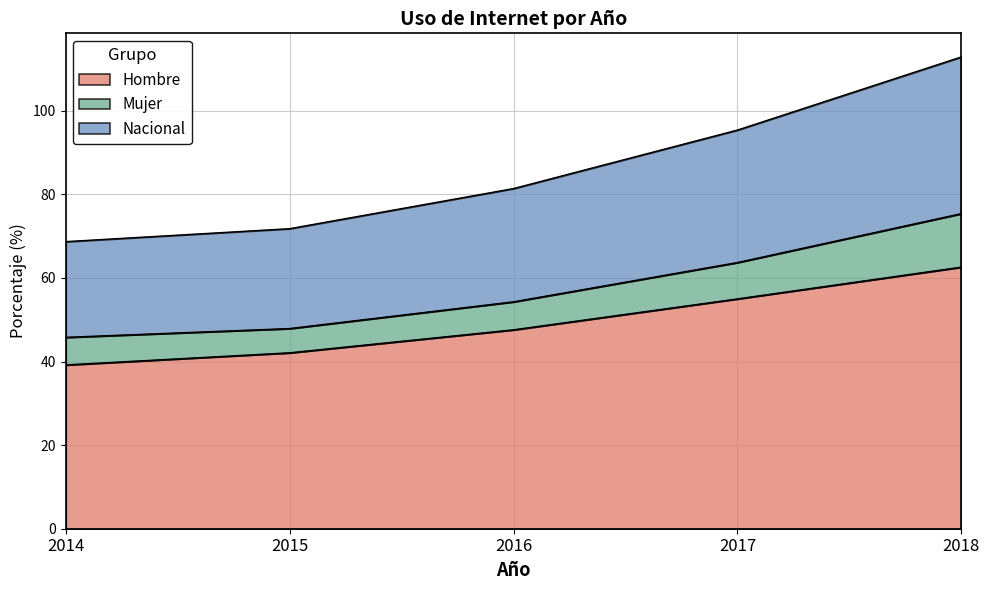

The value of Hombre at 2016 is 30.8. True or false?

False